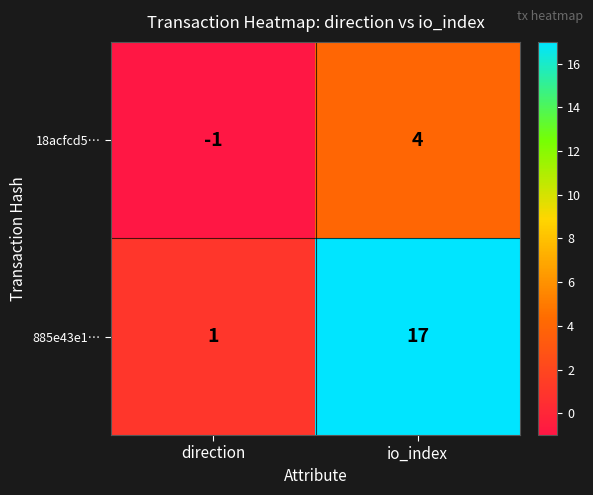

At which category is the sum across all series the highest?

io_index